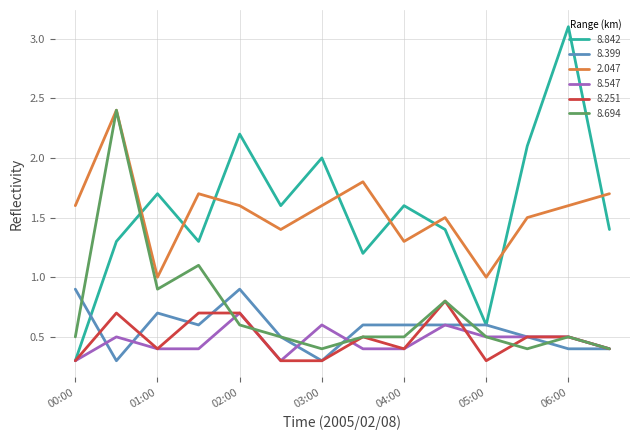

Reading left to right, what are all the values shown in this chart?

8.842: 0.3	1.3	1.7	1.3	2.2	1.6	2.0	1.2	1.6	1.4	0.6	2.1	3.1	1.4
8.399: 0.9	0.3	0.7	0.6	0.9	0.5	0.3	0.6	0.6	0.6	0.6	0.5	0.4	0.4
2.047: 1.6	2.4	1.0	1.7	1.6	1.4	1.6	1.8	1.3	1.5	1.0	1.5	1.6	1.7
8.547: 0.3	0.5	0.4	0.4	0.7	0.3	0.6	0.4	0.4	0.6	0.5	0.5	0.5	0.4
8.251: 0.3	0.7	0.4	0.7	0.7	0.3	0.3	0.5	0.4	0.8	0.3	0.5	0.5	0.4
8.694: 0.5	2.4	0.9	1.1	0.6	0.5	0.4	0.5	0.5	0.8	0.5	0.4	0.5	0.4